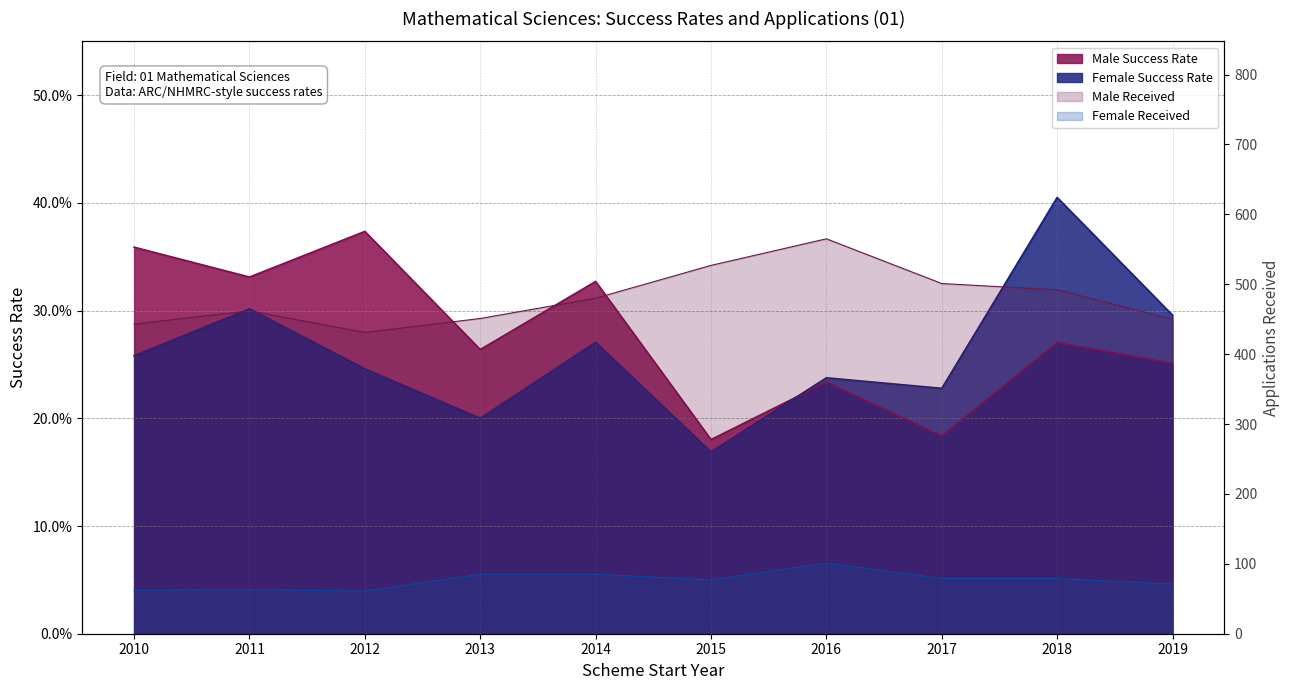

Reading right to left, what are all the values shown in this chart?

Female Success Rate: 0.3	0.4	0.2	0.2	0.2	0.3	0.2	0.2	0.3	0.3
Male Success Rate: 0.3	0.3	0.2	0.2	0.2	0.3	0.3	0.4	0.3	0.4
Female Received: 71.0	79.0	79.0	101.0	77.0	85.0	85.0	61.0	63.0	62.0
Male Received: 450.0	492.0	501.0	565.0	527.0	480.0	451.0	431.0	462.0	443.0